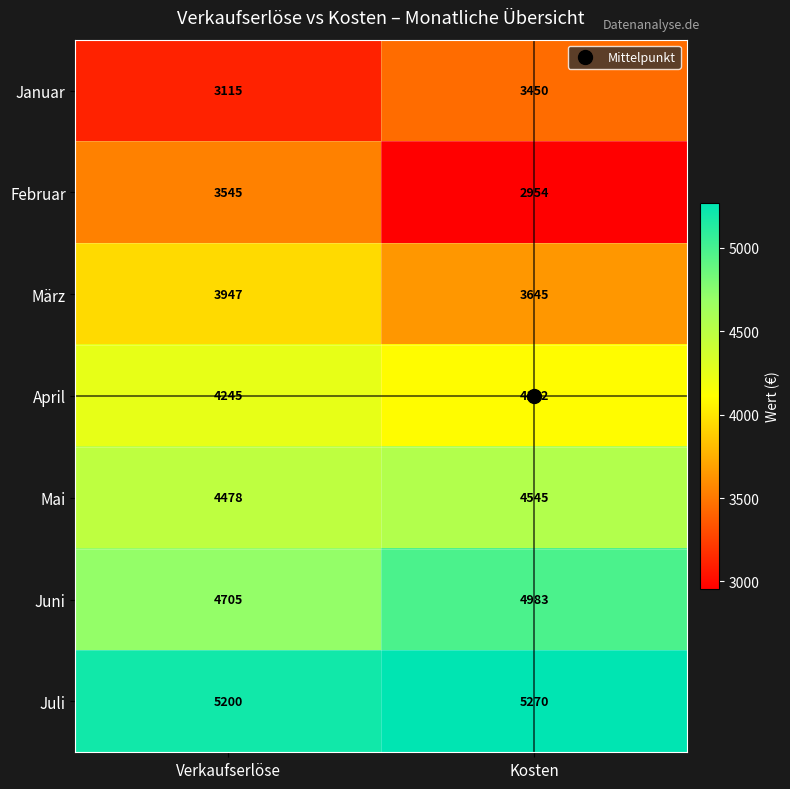

What is the difference between the März values at Kosten and Verkaufserlöse?

302